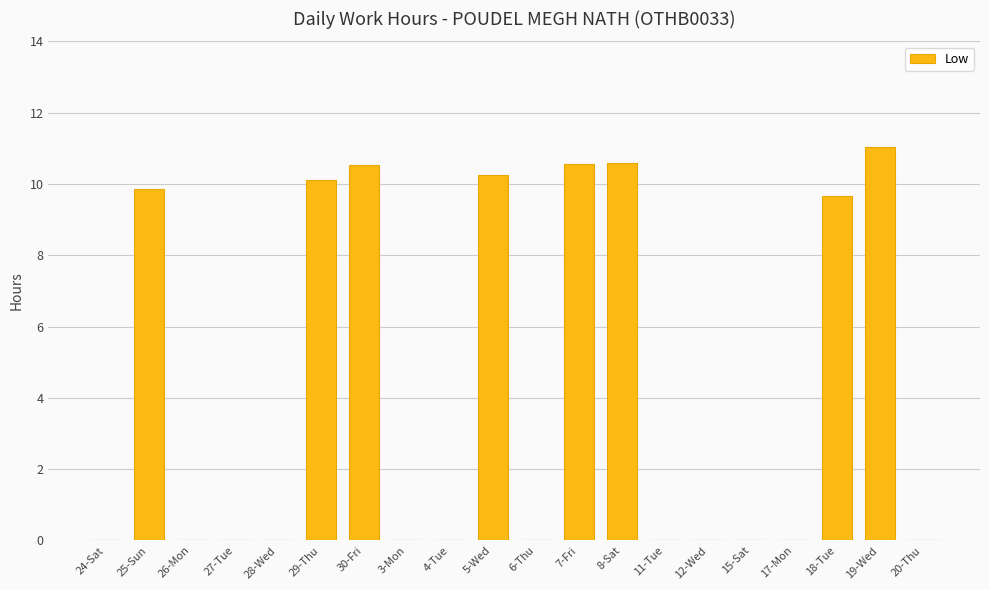

What is the greatest value displayed?

11.1